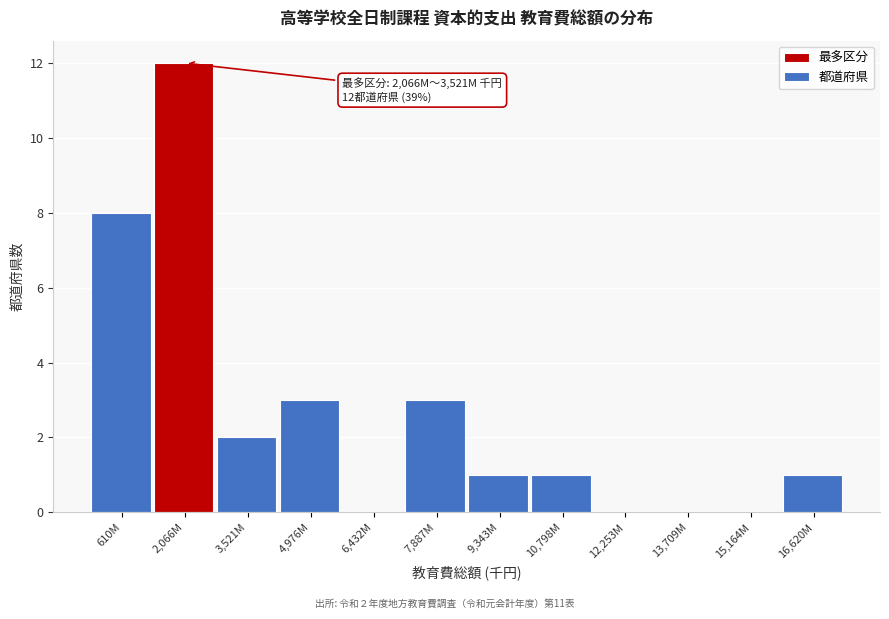

Reading left to right, what are all the values shown in this chart?

610M=8	2,066M=12	3,521M=2	4,976M=3	6,432M=0	7,887M=3	9,343M=1	10,798M=1	12,253M=0	13,709M=0	15,164M=0	16,620M=1